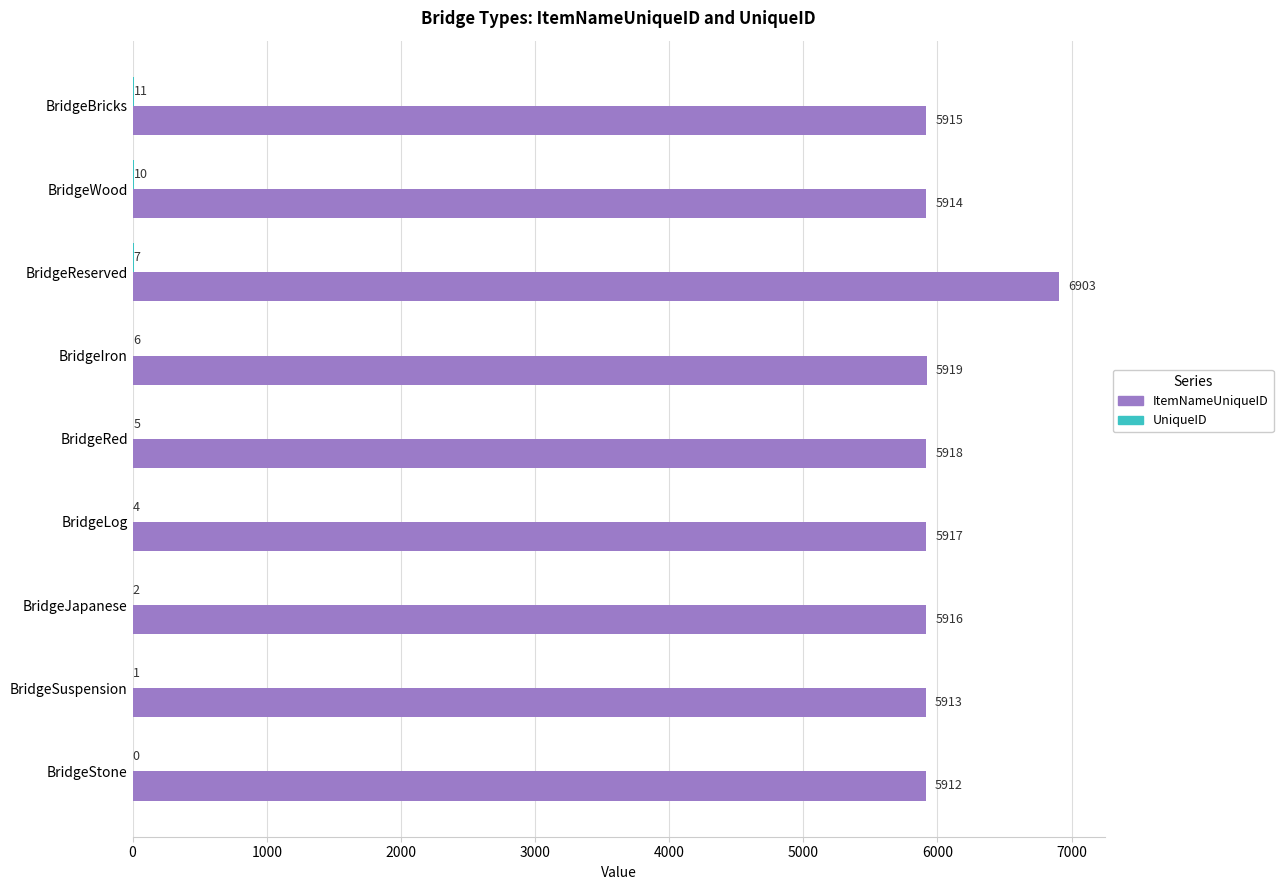

At which category is the sum across all series the highest?

BridgeReserved